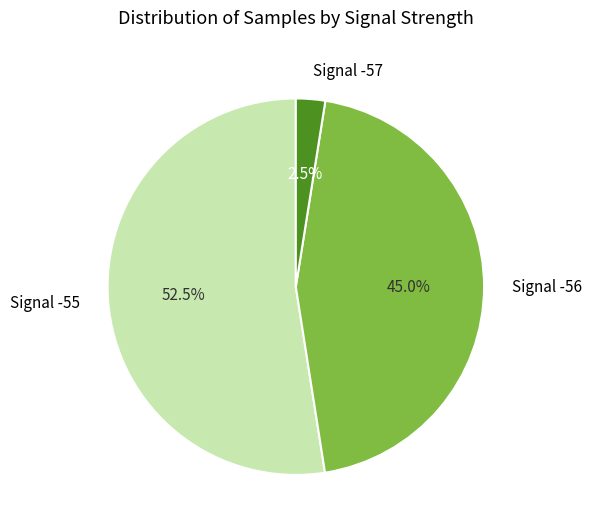

Which has a higher value, Signal -55 or Signal -56?

Signal -55